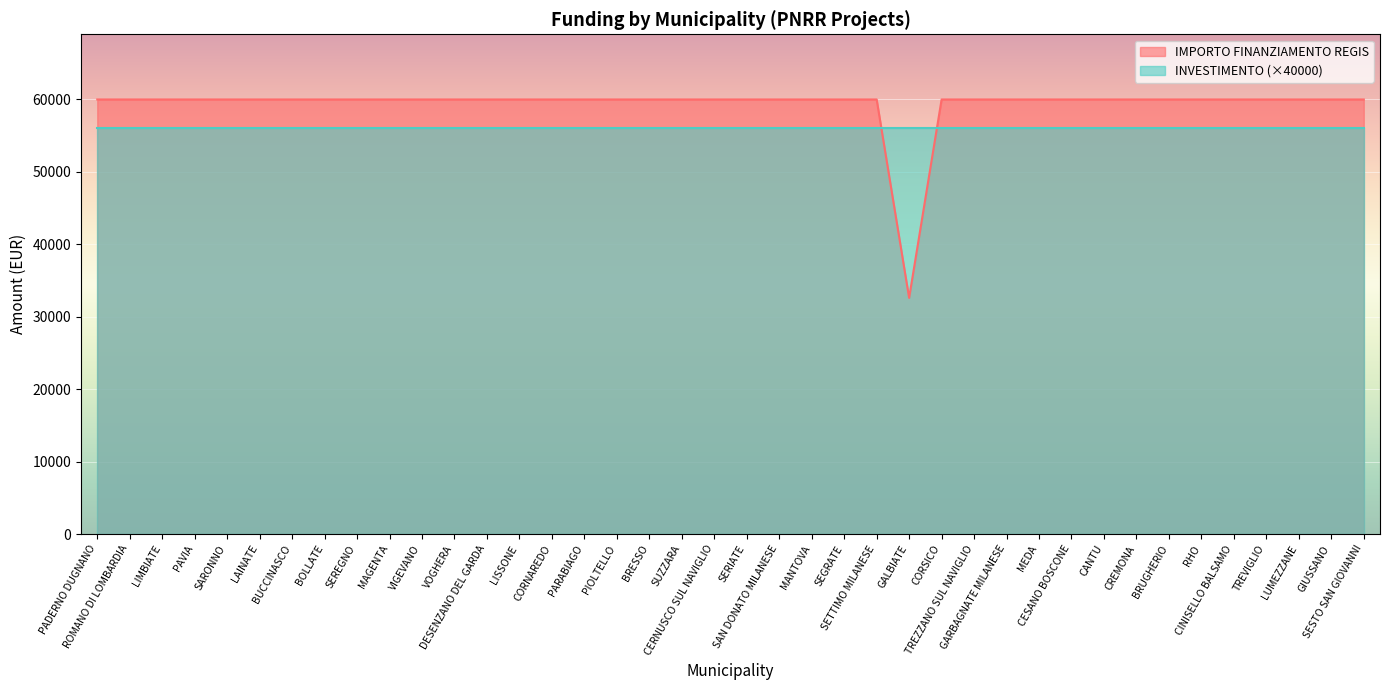

Rank the series by their maximum value, from highest to lowest.

IMPORTO FINANZIAMENTO REGIS, INVESTIMENTO (×40000)